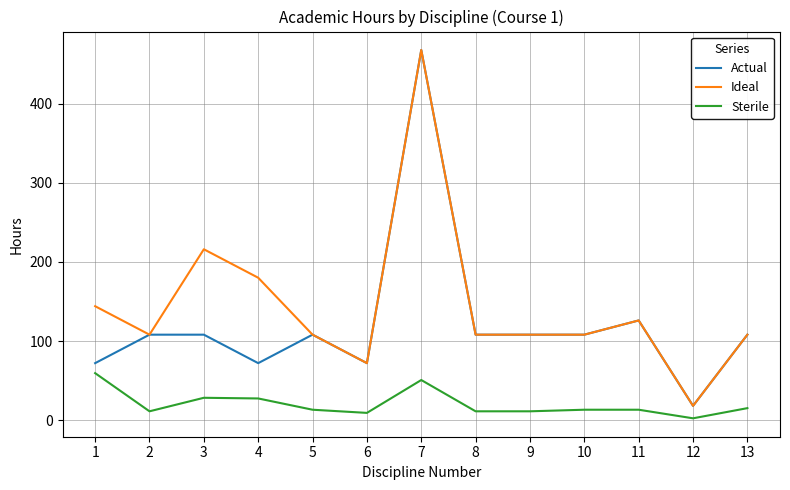

What is the spread (max minus min) of values at 10?

94.9